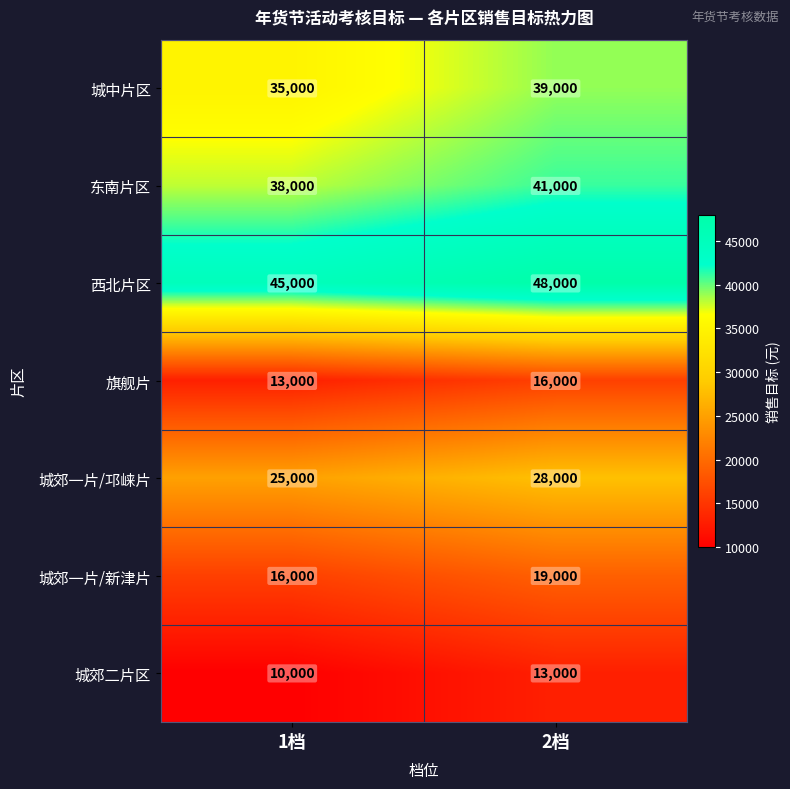

Is it true that 西北片区 equals 48000 at 2档?

True